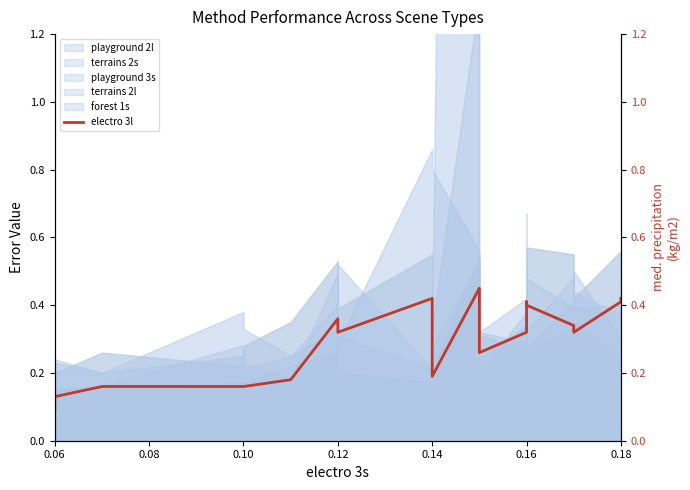

The value at 0.12 is 0.1. True or false?

False